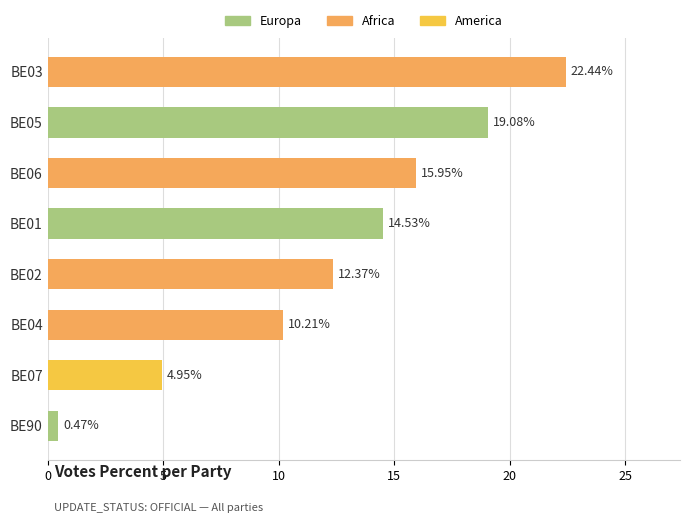

What is the average value?

12.5